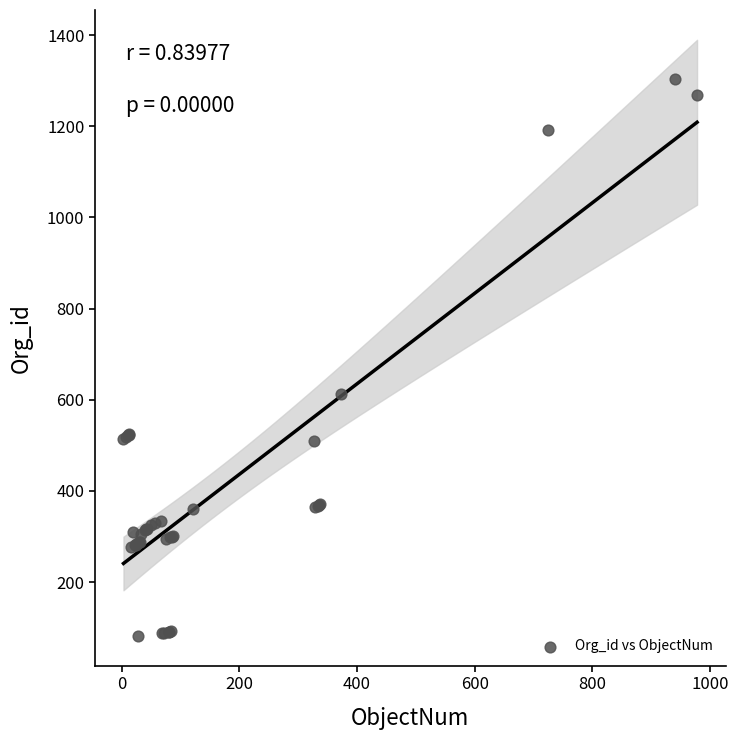

What Y value in the scatter plot is closest to 693?

613